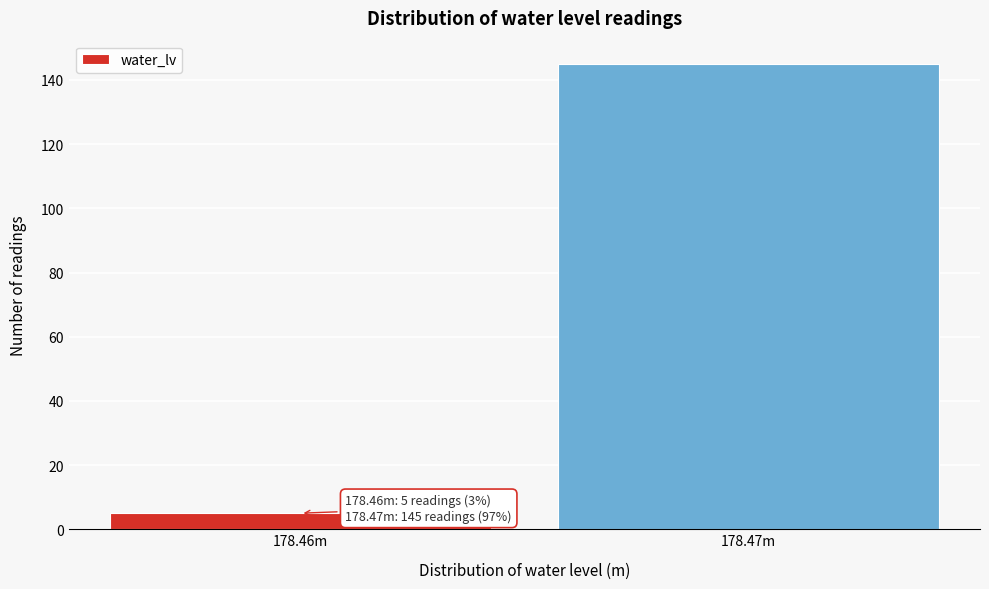

Reading right to left, list all the values displayed in this chart.

145	5